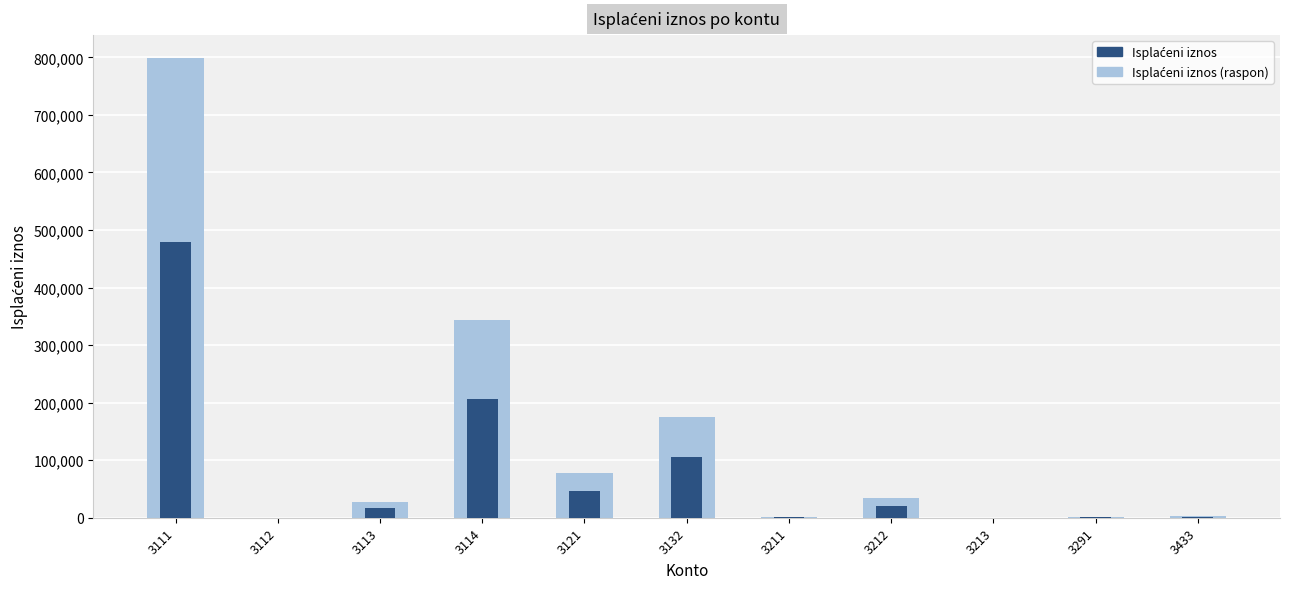

What is the average value of the Isplaćeni iznos (outer) series?

133164.5